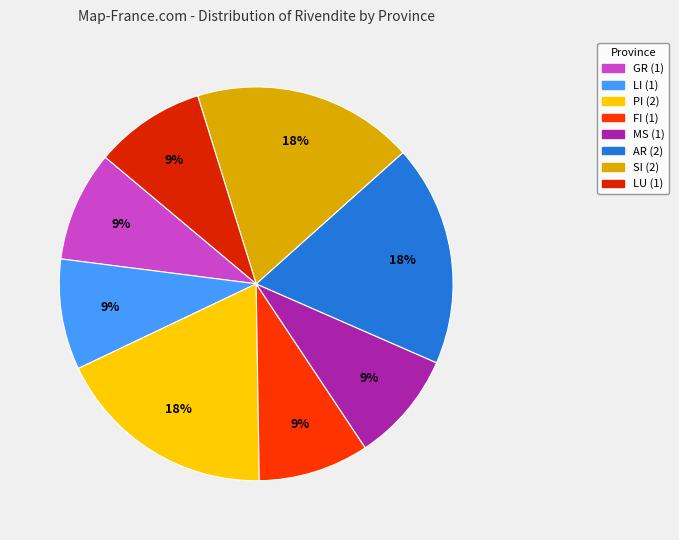

True or false: PI accounts for 25% of the total.

False